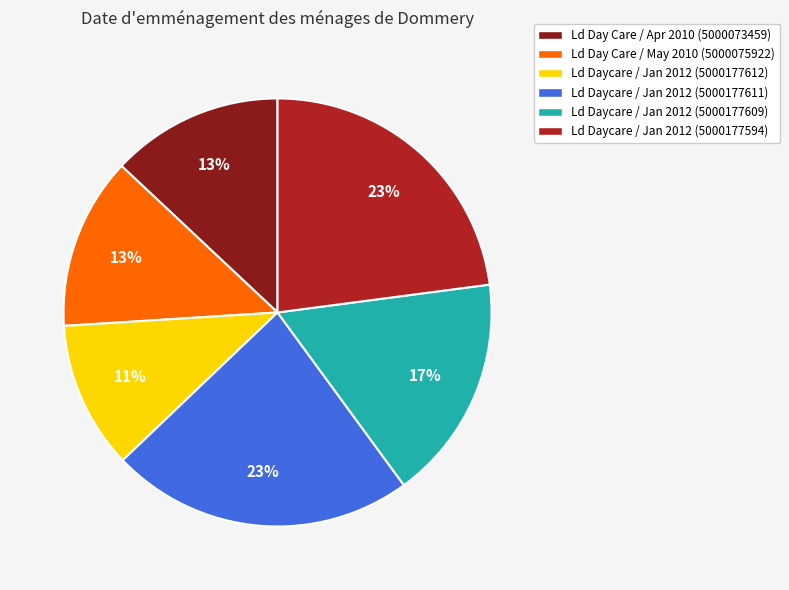

Is there any slice that represents more than half of the pie?

No